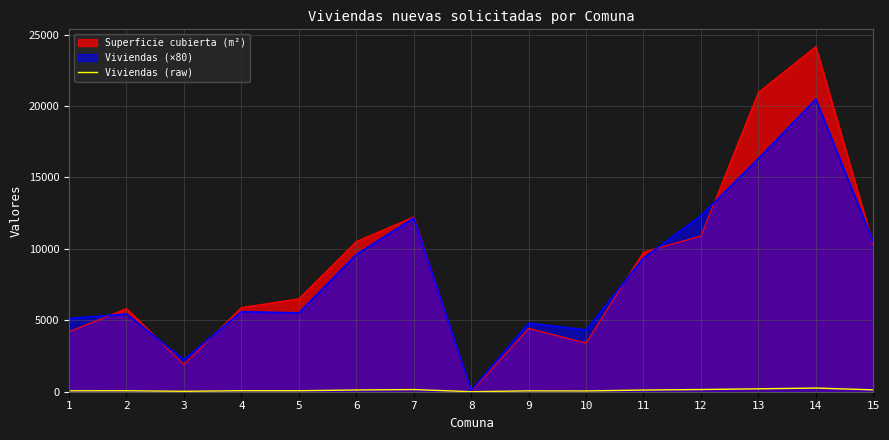

List the series in order of their peak value, lowest first.

Viviendas (raw), Viviendas (×80), Superficie cubierta (m²)